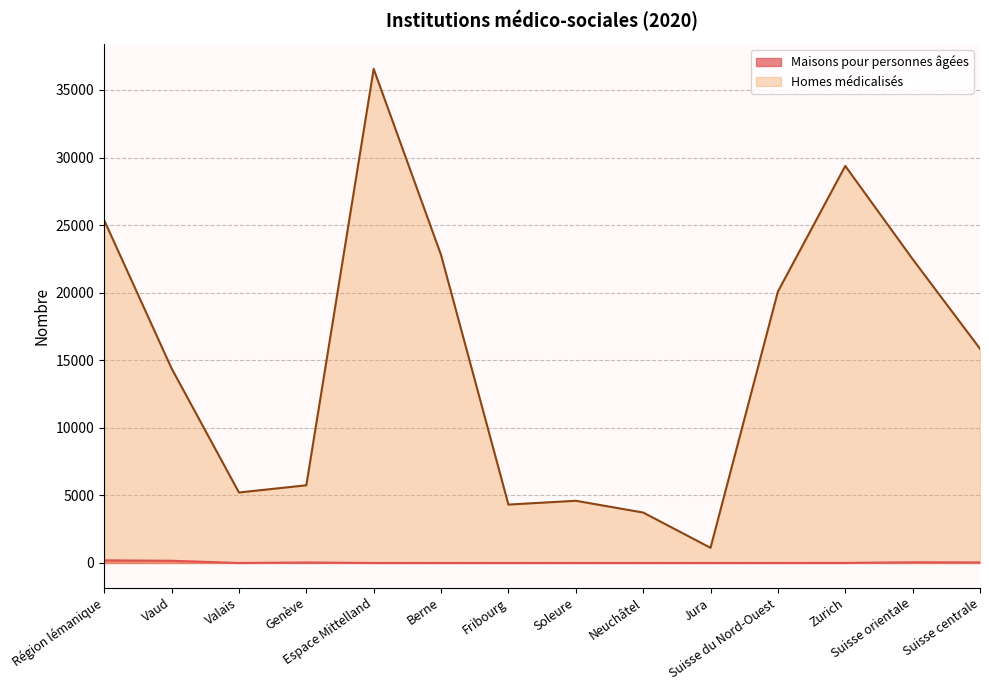

At how many categories does at least one series exceed 7912?

8